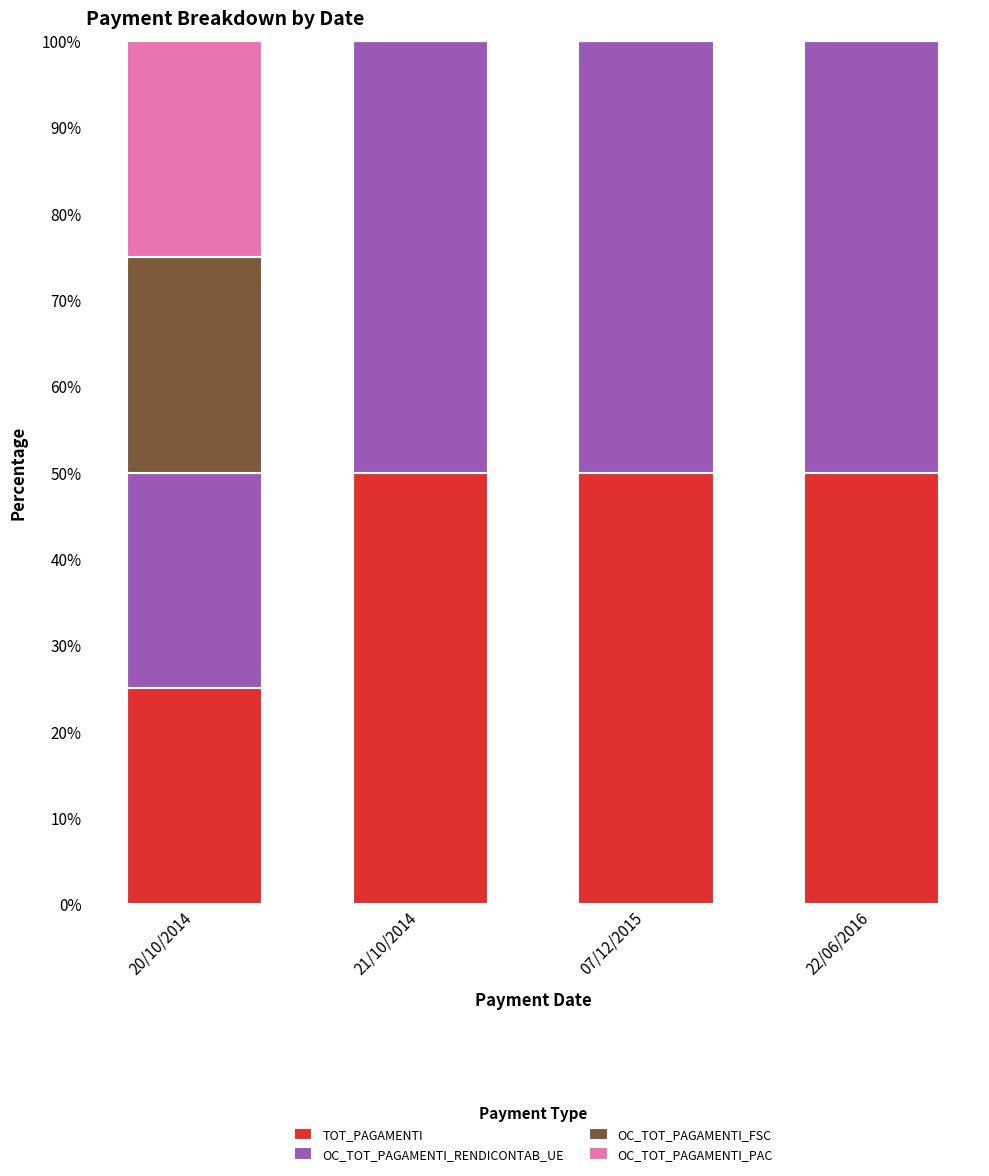

What are all the series names shown in the legend?

TOT_PAGAMENTI, OC_TOT_PAGAMENTI_RENDICONTAB_UE, OC_TOT_PAGAMENTI_FSC, OC_TOT_PAGAMENTI_PAC